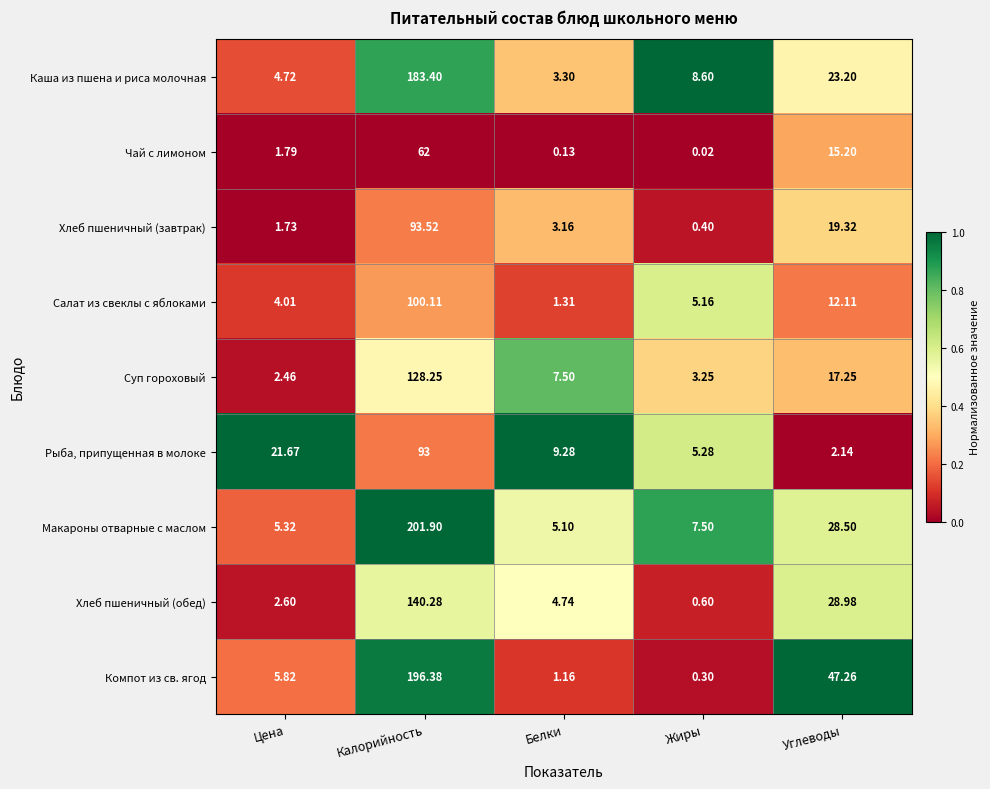

Which category has the lowest value across all series?

Жиры